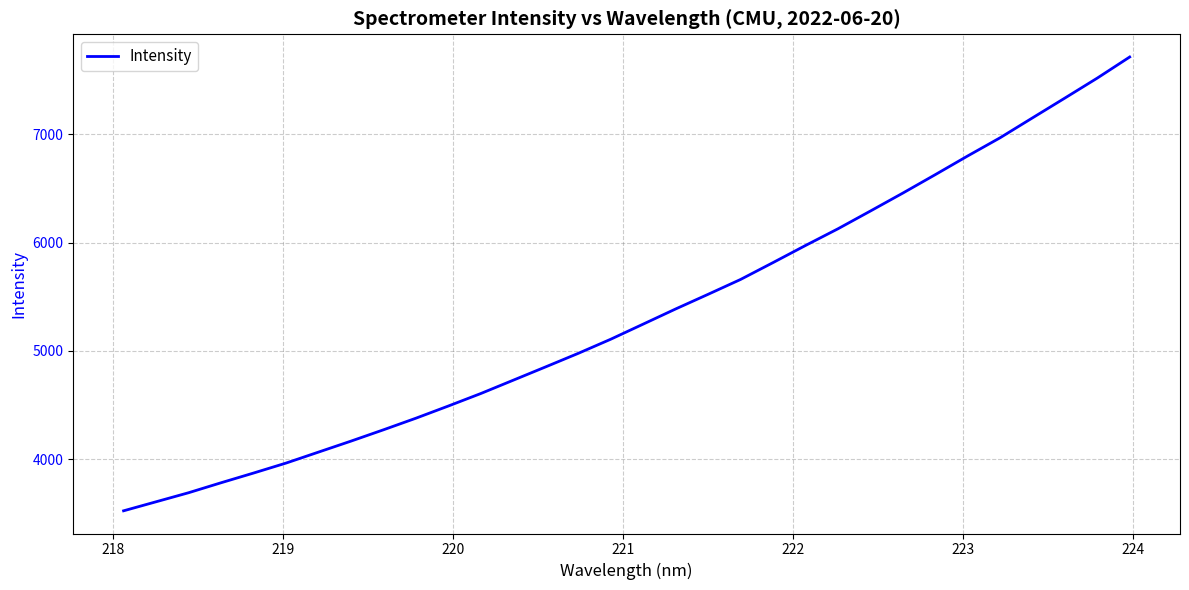

What is the smallest value displayed?

3526.5